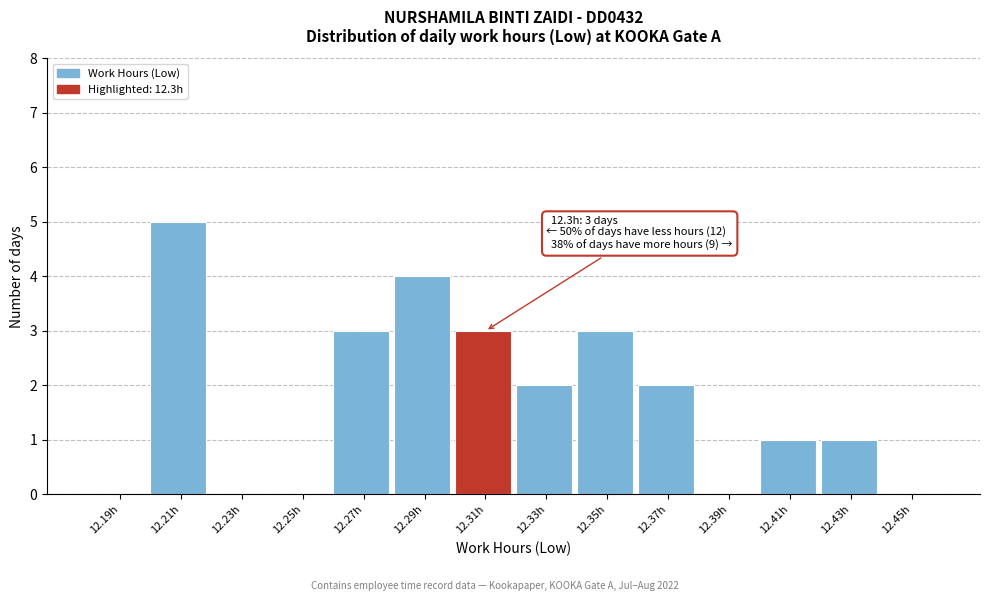

Over which range of the x-axis is the bar tallest?

12.20 to 12.22